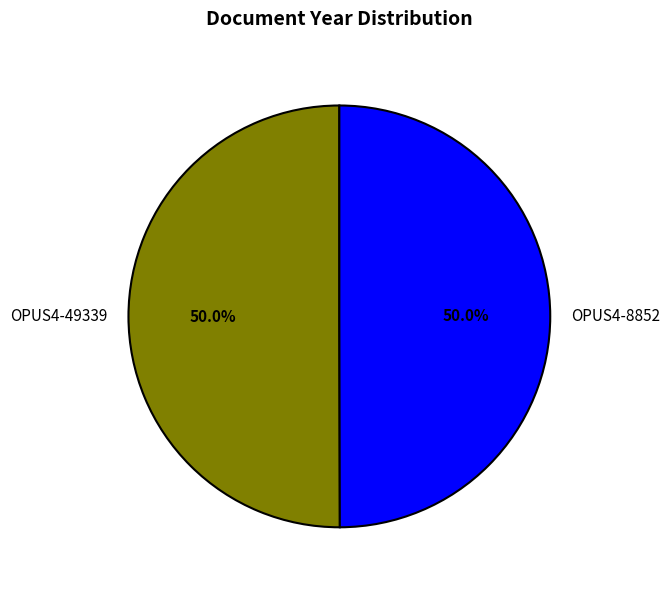

To the nearest percent, what is the average slice percentage?

50%